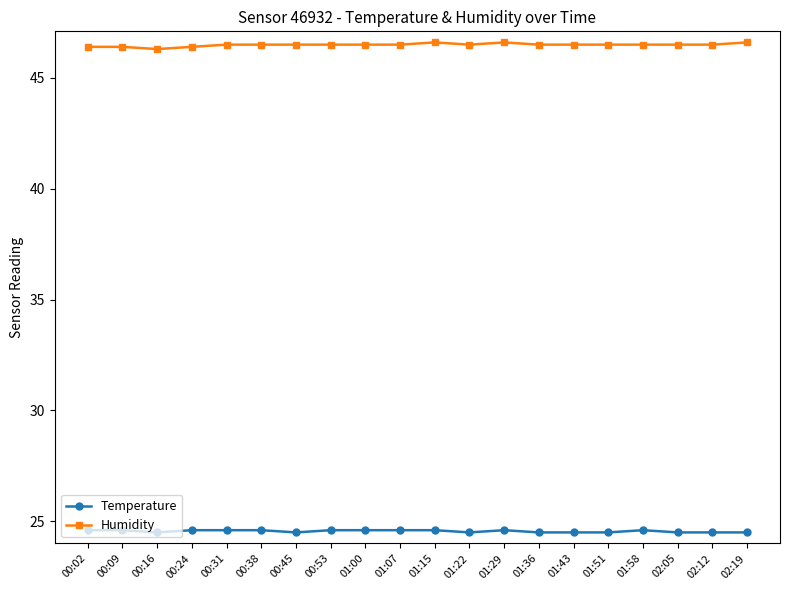

Reading left to right, transcribe all the data shown in this chart.

Temperature: 00:02=24.6	00:09=24.6	00:16=24.5	00:24=24.6	00:31=24.6	00:38=24.6	00:45=24.5	00:53=24.6	01:00=24.6	01:07=24.6	01:15=24.6	01:22=24.5	01:29=24.6	01:36=24.5	01:43=24.5	01:51=24.5	01:58=24.6	02:05=24.5	02:12=24.5	02:19=24.5
Humidity: 00:02=46.4	00:09=46.4	00:16=46.3	00:24=46.4	00:31=46.5	00:38=46.5	00:45=46.5	00:53=46.5	01:00=46.5	01:07=46.5	01:15=46.6	01:22=46.5	01:29=46.6	01:36=46.5	01:43=46.5	01:51=46.5	01:58=46.5	02:05=46.5	02:12=46.5	02:19=46.6